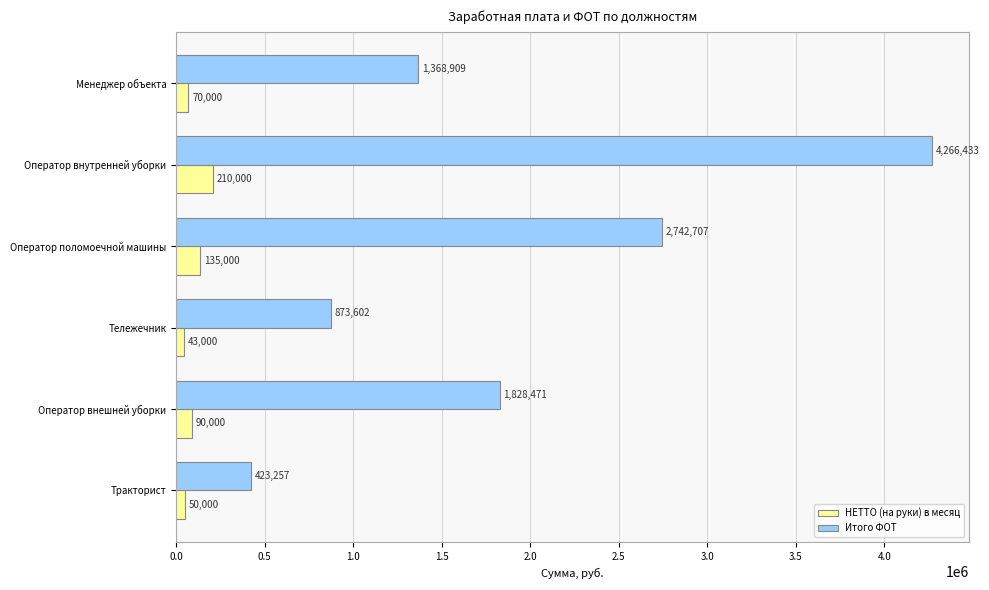

Which series has the largest total across all categories?

Итого ФОТ